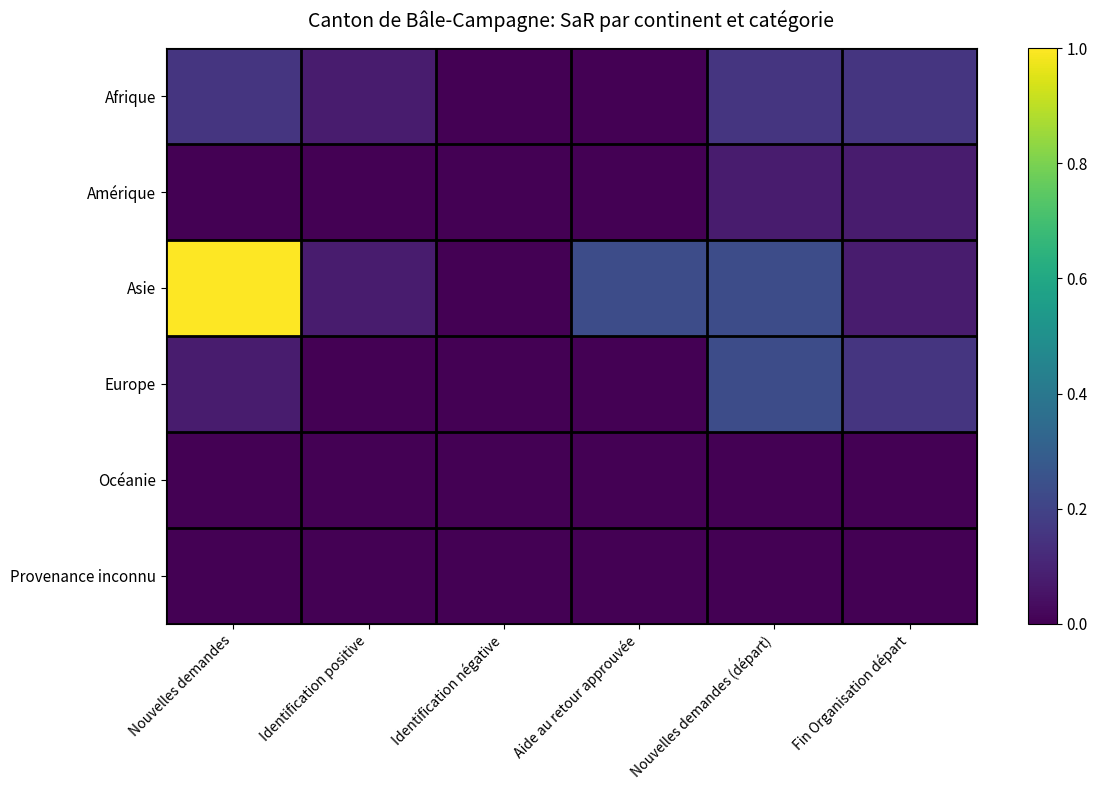

List the series in order of their peak value, highest first.

Asie, Europe, Afrique, Amérique, Océanie, Provenance inconnu